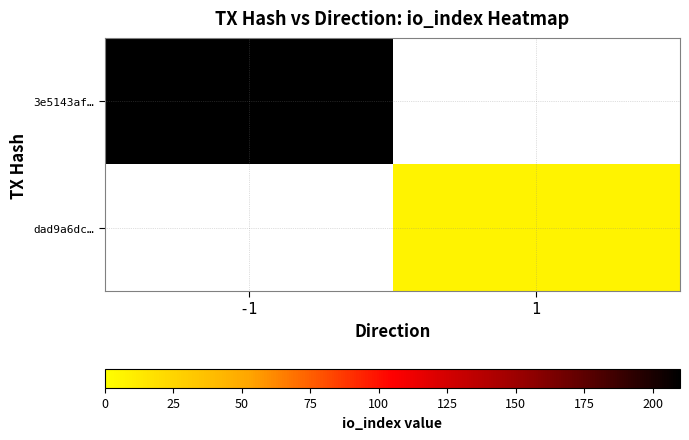

Which series has the largest range (max minus min)?

3e5143af…